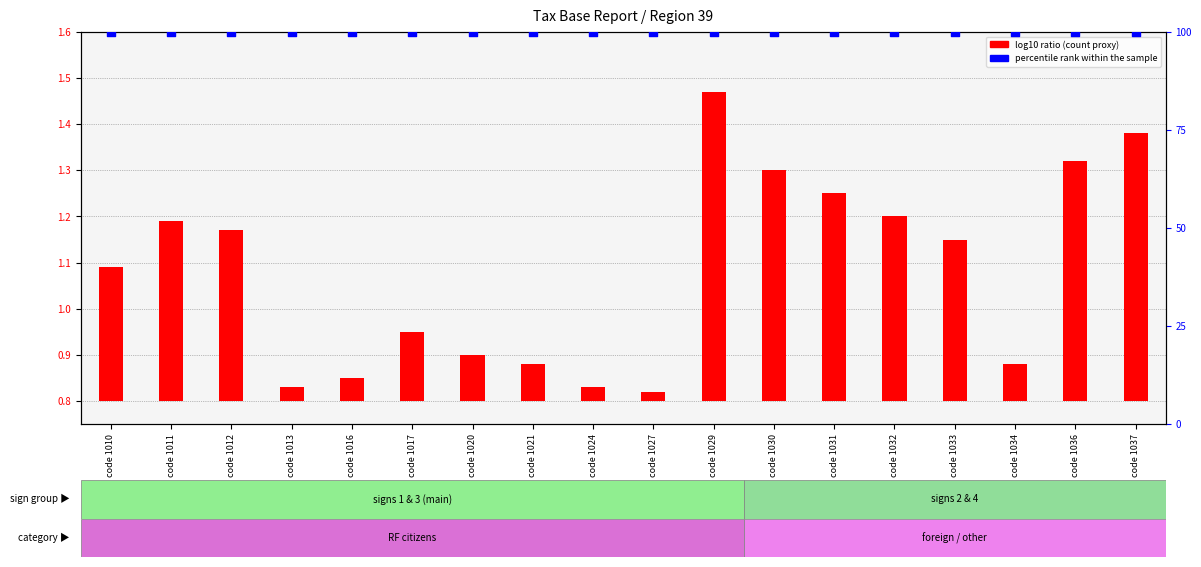

Which series reaches the maximum Y coordinate?

percentile rank within the sample